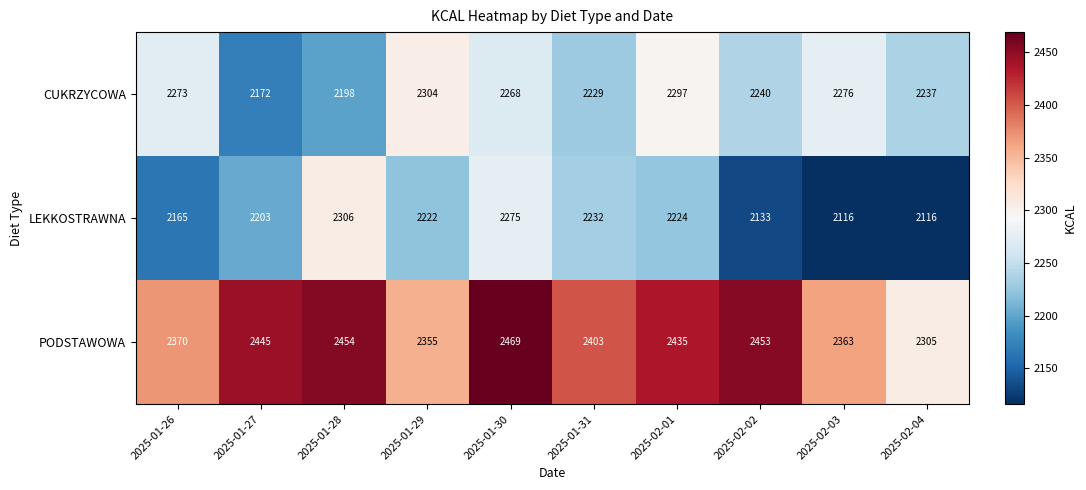

List the labels in order of CUKRZYCOWA value, smallest first.

2025-01-27, 2025-01-28, 2025-01-31, 2025-02-04, 2025-02-02, 2025-01-30, 2025-01-26, 2025-02-03, 2025-02-01, 2025-01-29